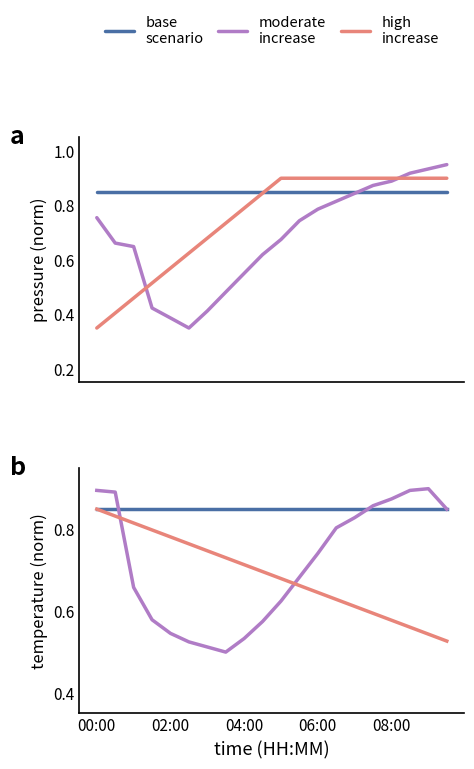

The temperature series shows 0.1 at 11. True or false?

False